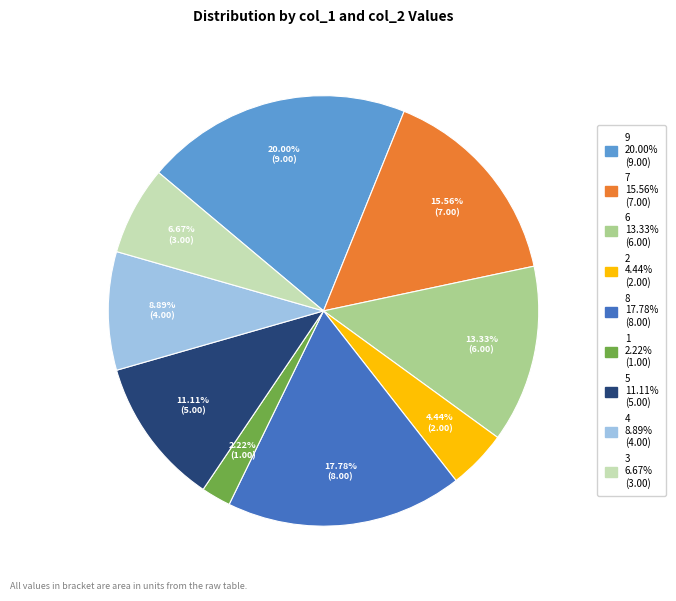

How many slices are in this pie chart?

9